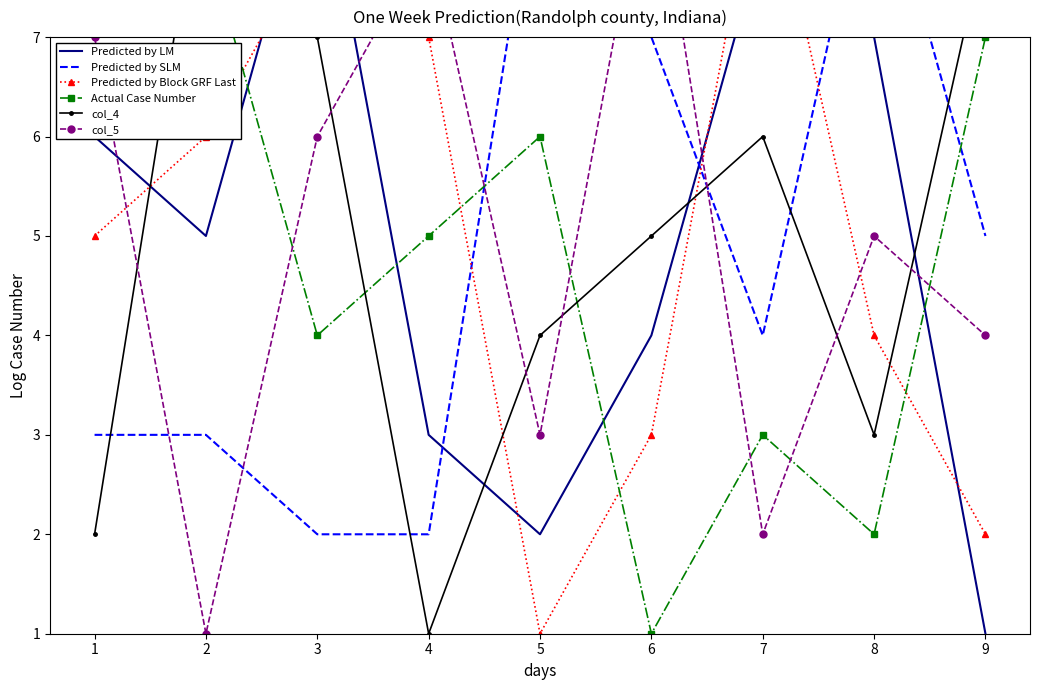

What is the difference between the second highest and minimum values in the col_5 series?

7